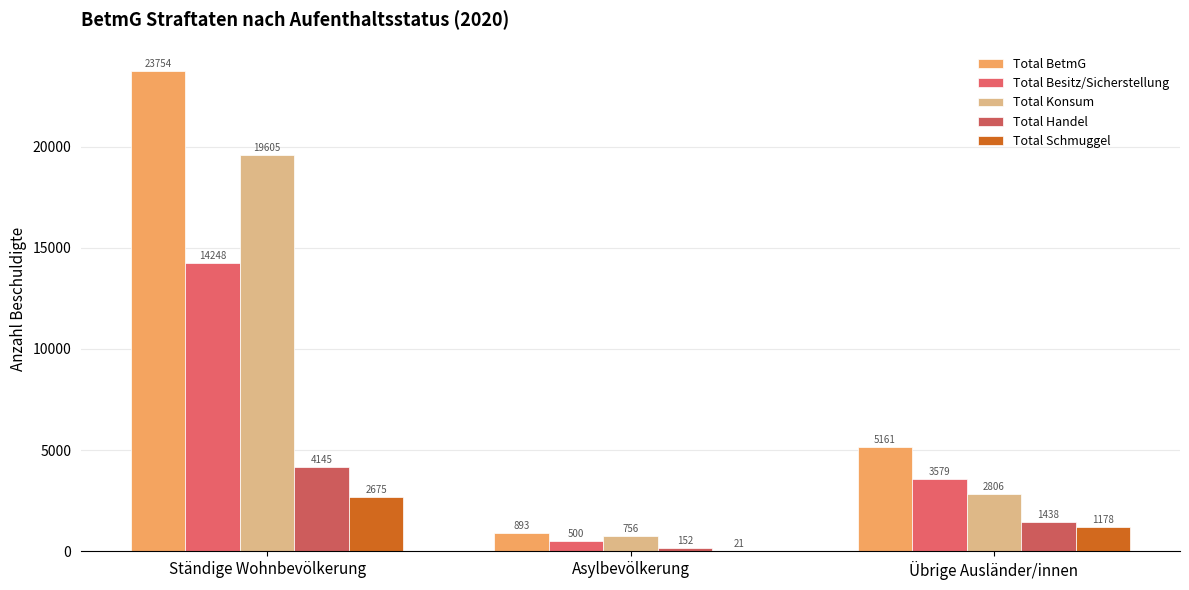

Is the value of Total Konsum at Übrige Ausländer/innen greater than the value of Total Handel at Ständige Wohnbevölkerung?

No